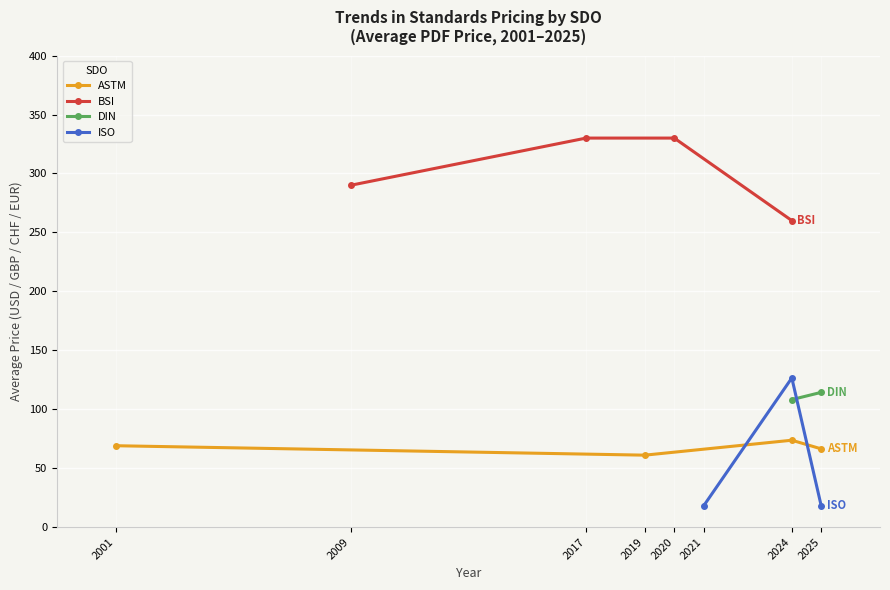

The value of Price (PRINT) at 2019 is 100.2. True or false?

False